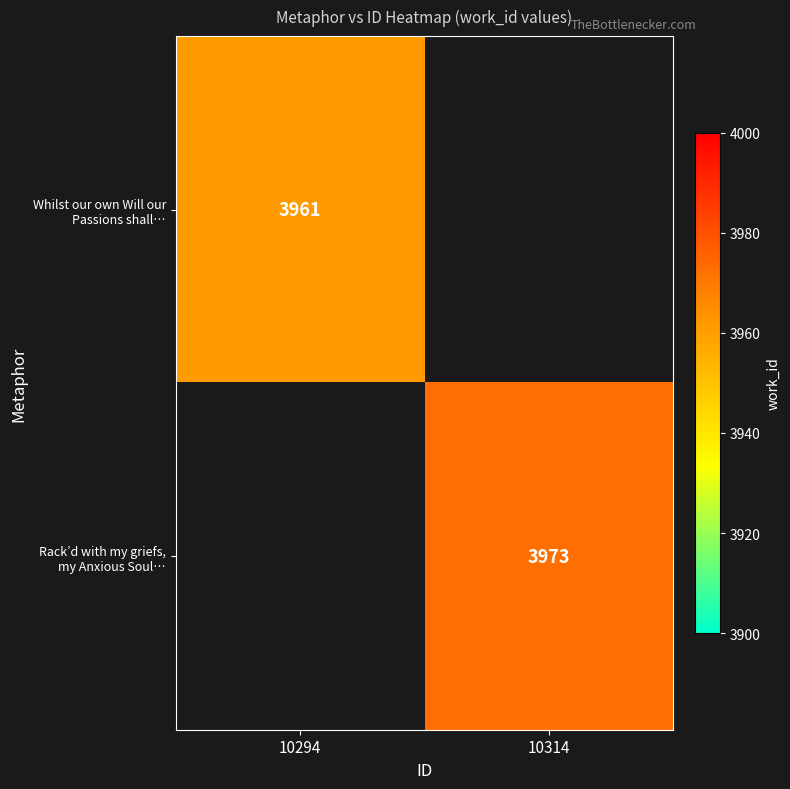

Is the value of Rack’d with my griefs, my Anxious Soul… at 10314 greater than the value of Whilst our own Will our Passions shall… at 10314?

No